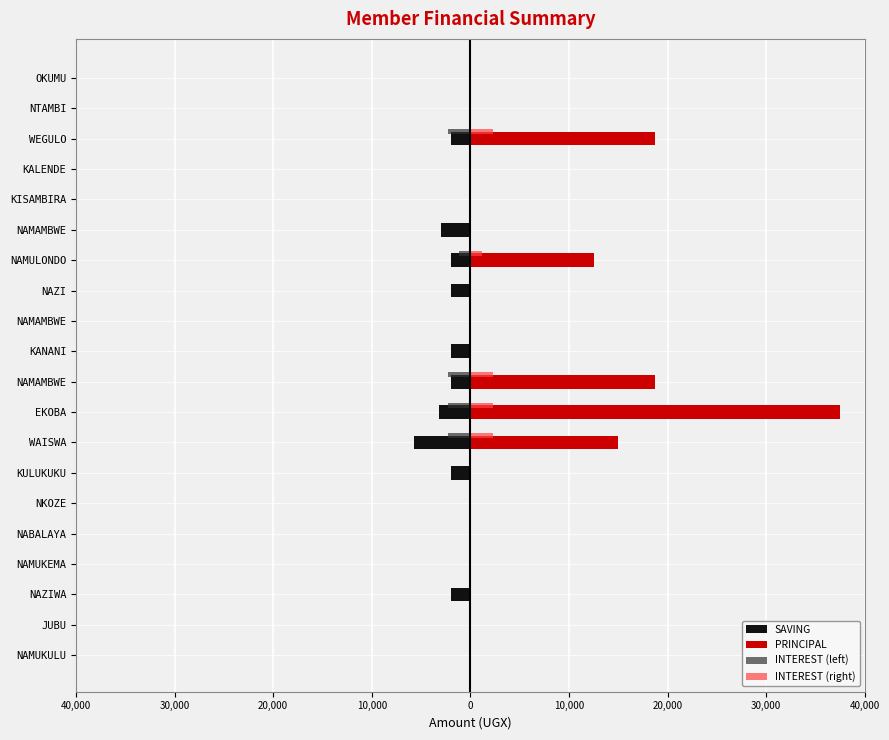

Which series has the largest total across all categories?

PRINCIPAL